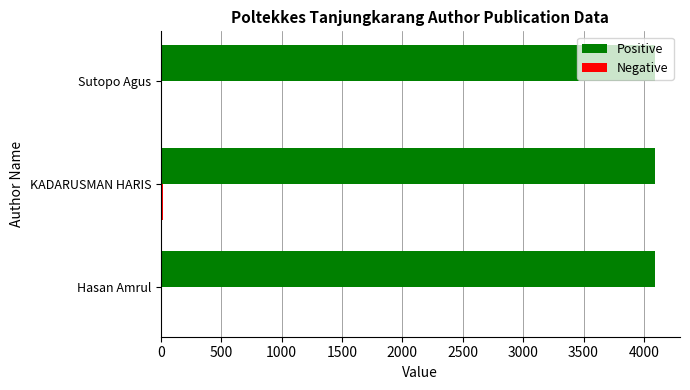

Which series has the largest total across all categories?

Positive